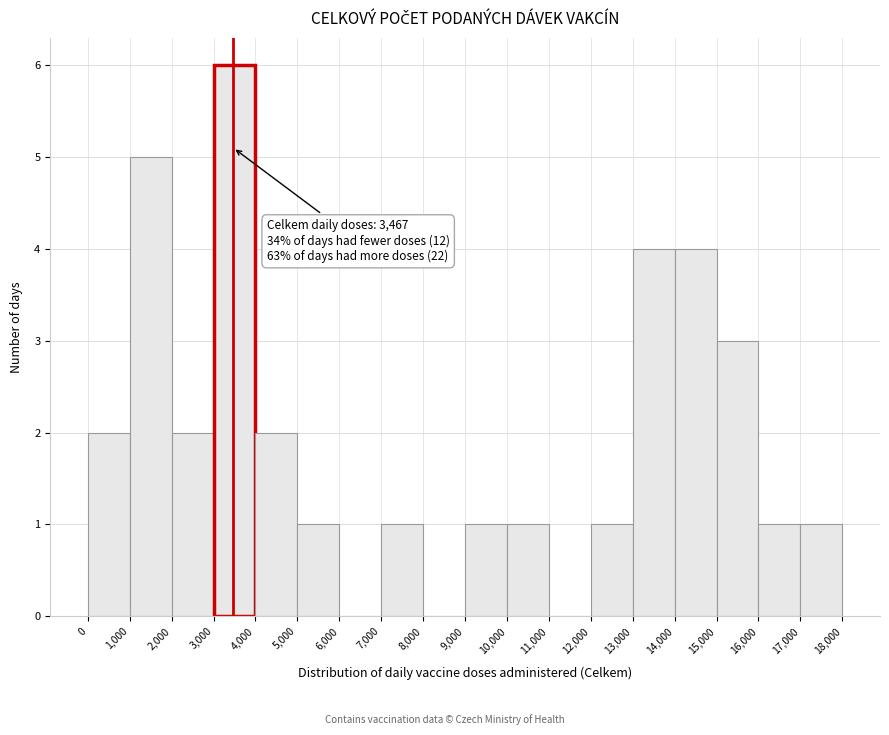

Over which range of the x-axis is the bar tallest?

3,000 to 4,000